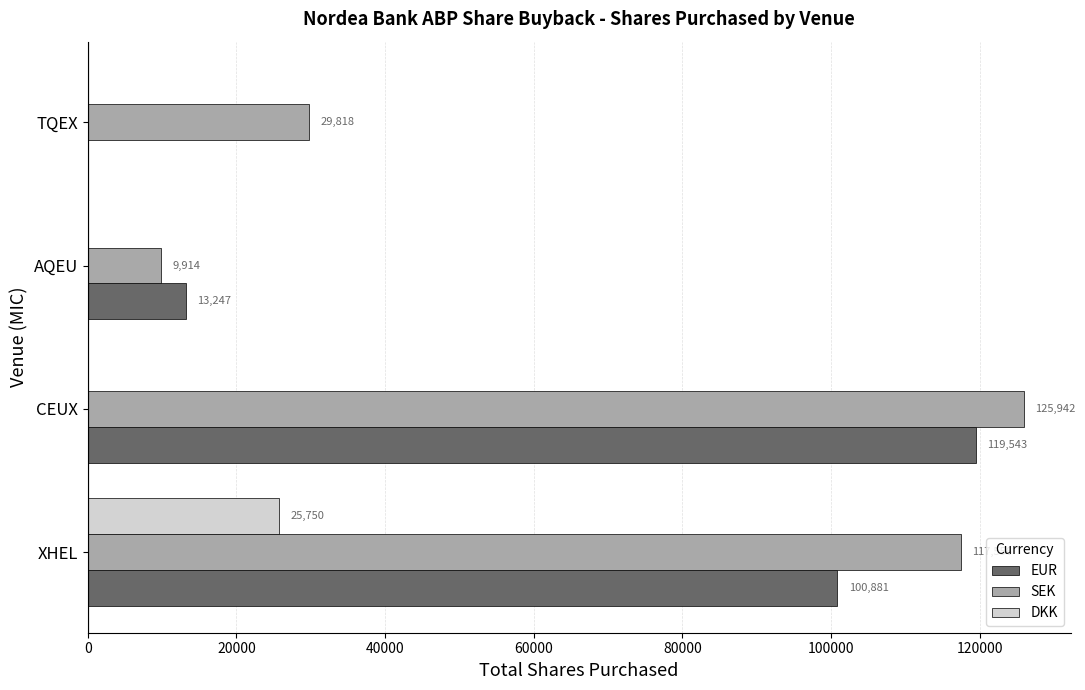

How many data points in DKK are above 0?

1